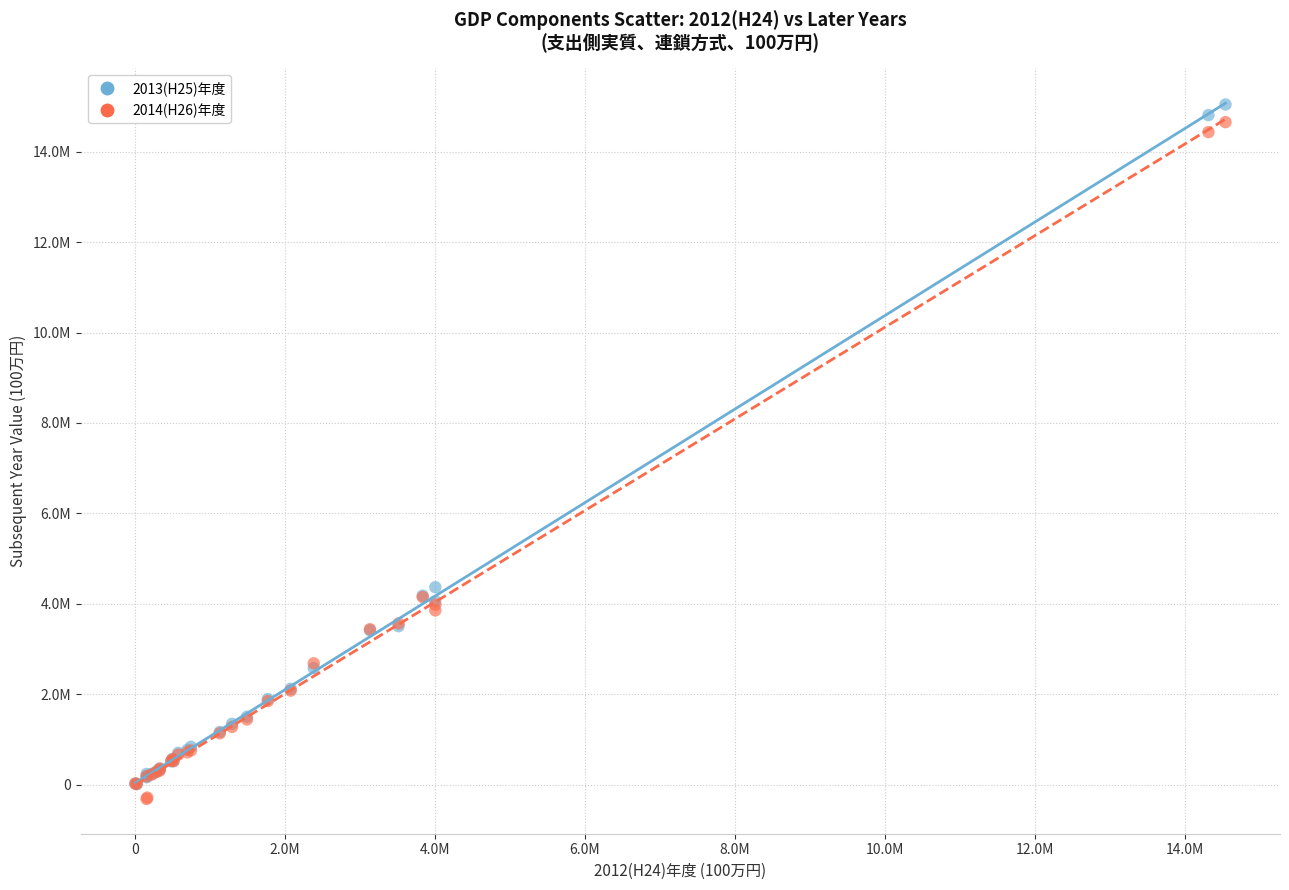

What are all the series names shown in the legend?

2013(H25)年度, 2014(H26)年度